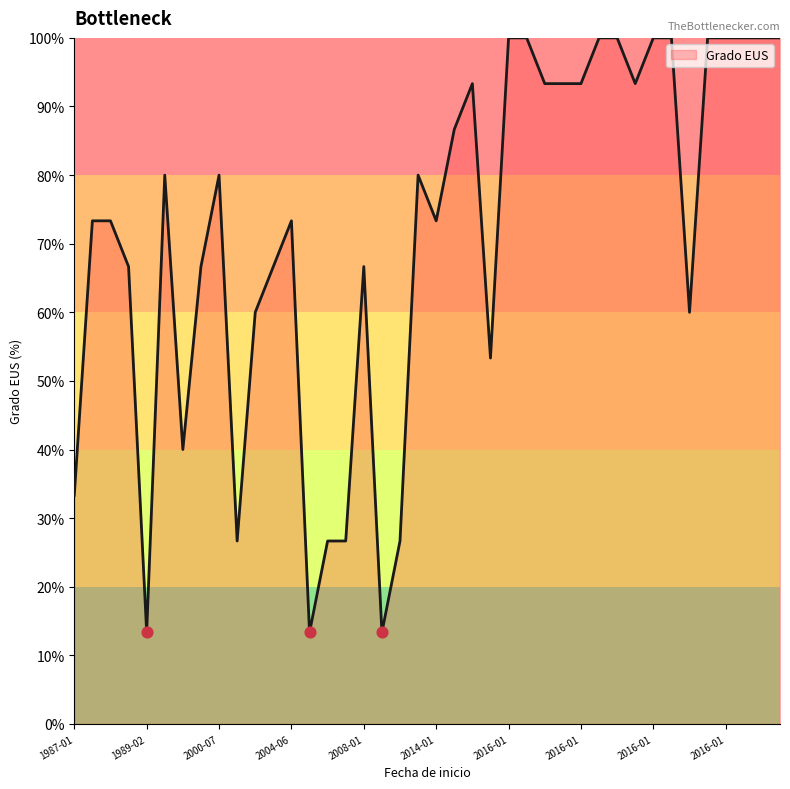

What is the difference between the maximum and minimum values?

86.7